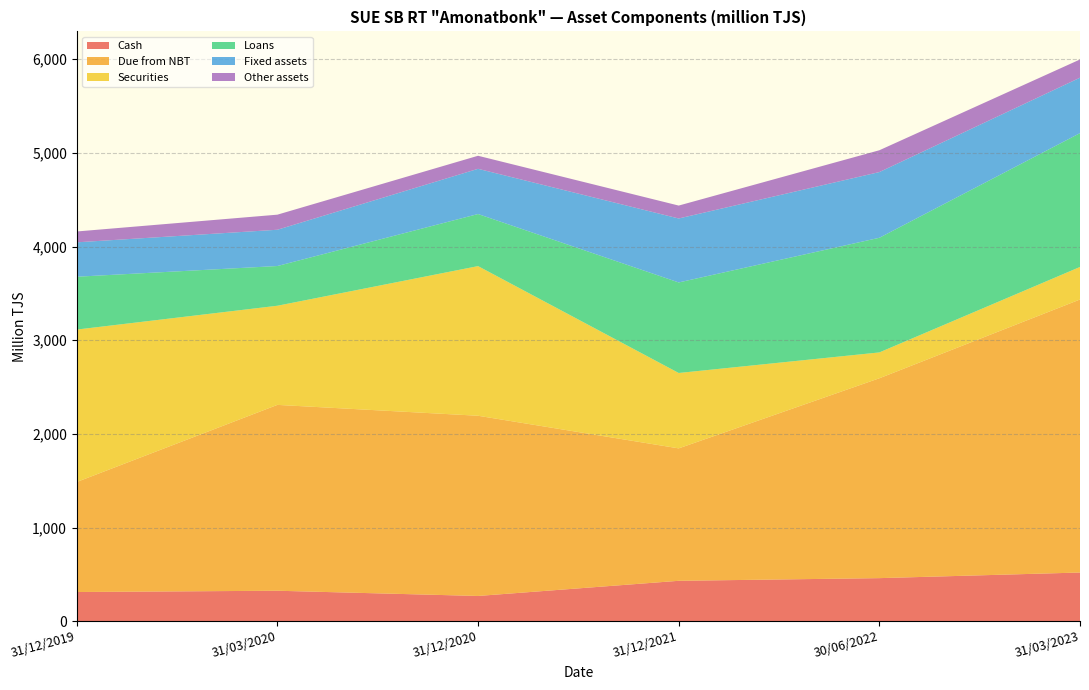

What is the lowest value of the Cash series?

269.0